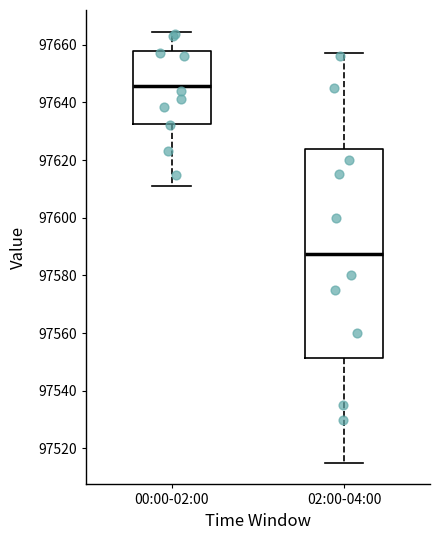

Reading left to right, read every box against the y-axis: the position of its median line, the range the box covers, and the ends of its whiskers. The values are not printed on the chart, so give them approximately, as read against the axis.

00:00-02:00: median 97646, box 97632 to 97658, whiskers 97612 to 97664
02:00-04:00: median 97588, box 97552 to 97624, whiskers 97516 to 97658